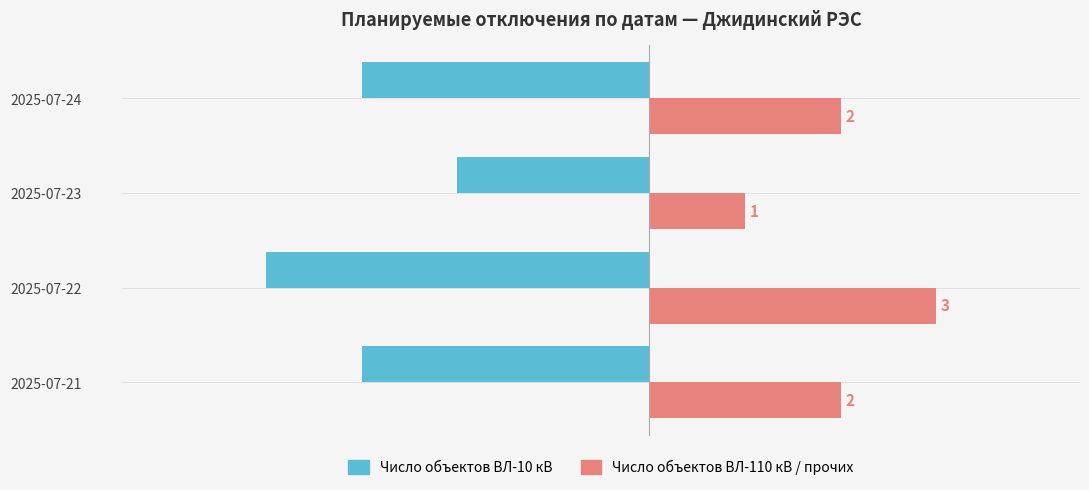

What is the sum of all Число объектов ВЛ-10 кВ values?

-12